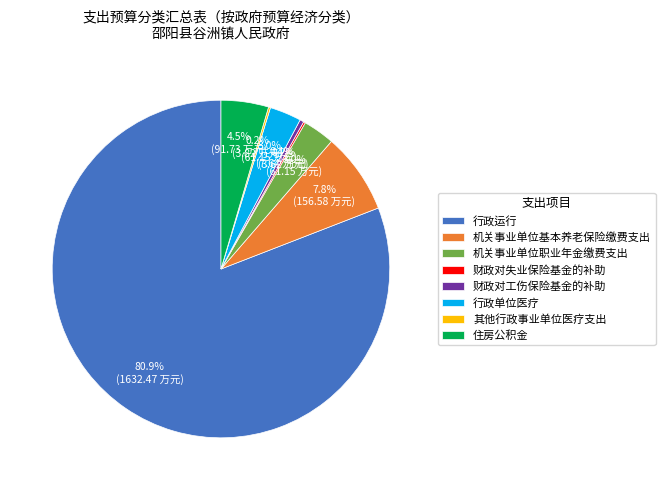

What is the ratio of the value at 行政运行 to the value at 机关事业单位基本养老保险缴费支出?

10.4